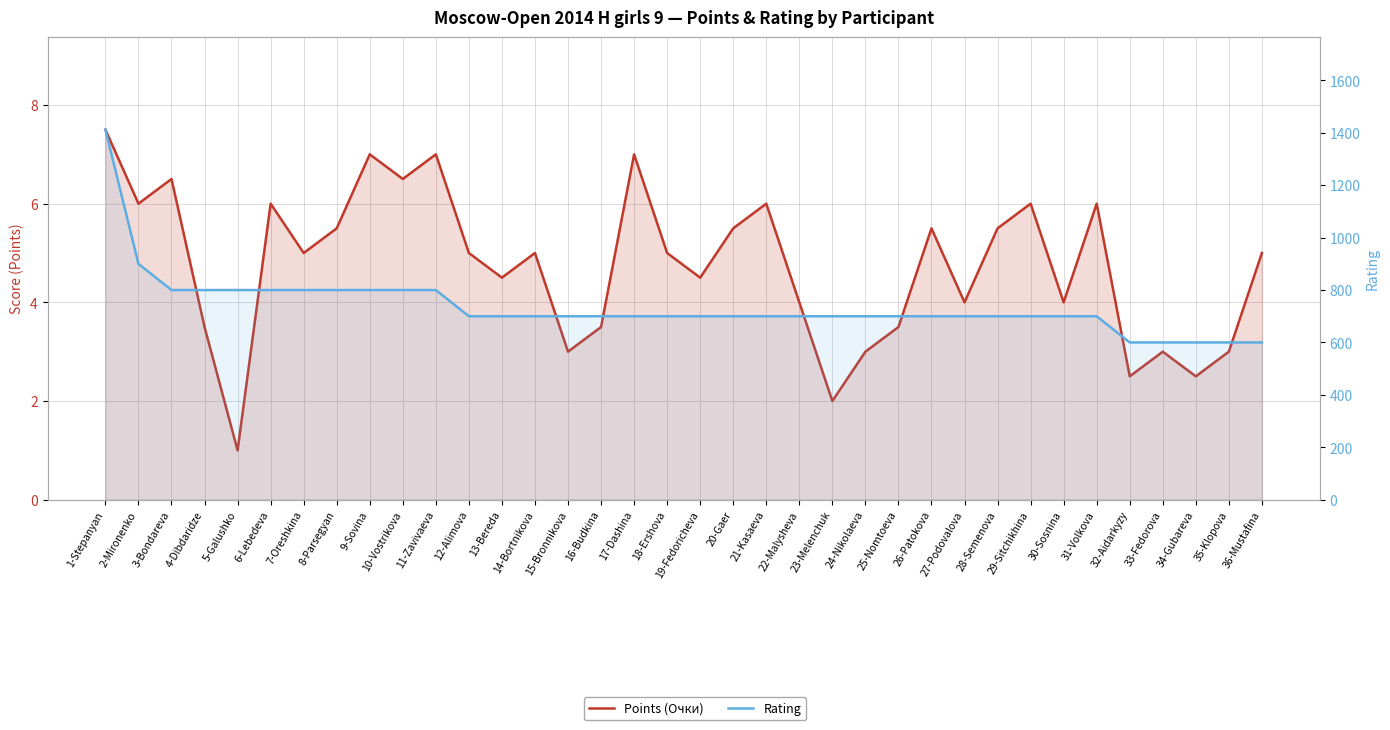

Reading right to left, transcribe all the data shown in this chart.

Points (Очки): 5.0	3.0	2.5	3.0	2.5	6.0	4.0	6.0	5.5	4.0	5.5	3.5	3.0	2.0	4.0	6.0	5.5	4.5	5.0	7.0	3.5	3.0	5.0	4.5	5.0	7.0	6.5	7.0	5.5	5.0	6.0	1.0	3.5	6.5	6.0	7.5
Rating: 600.0	600.0	600.0	600.0	600.0	700.0	700.0	700.0	700.0	700.0	700.0	700.0	700.0	700.0	700.0	700.0	700.0	700.0	700.0	700.0	700.0	700.0	700.0	700.0	700.0	800.0	800.0	800.0	800.0	800.0	800.0	800.0	800.0	800.0	900.0	1412.0